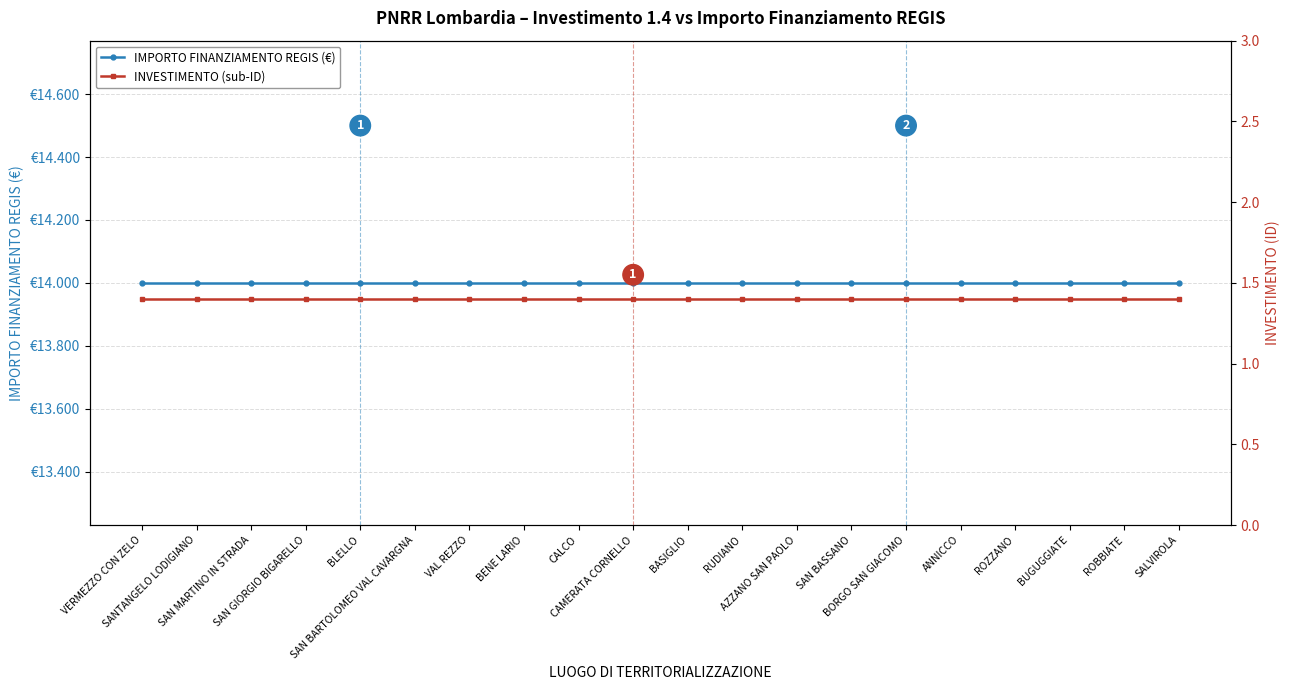

What value does the INVESTIMENTO (sub-ID) series have at SAN MARTINO IN STRADA?

1.4